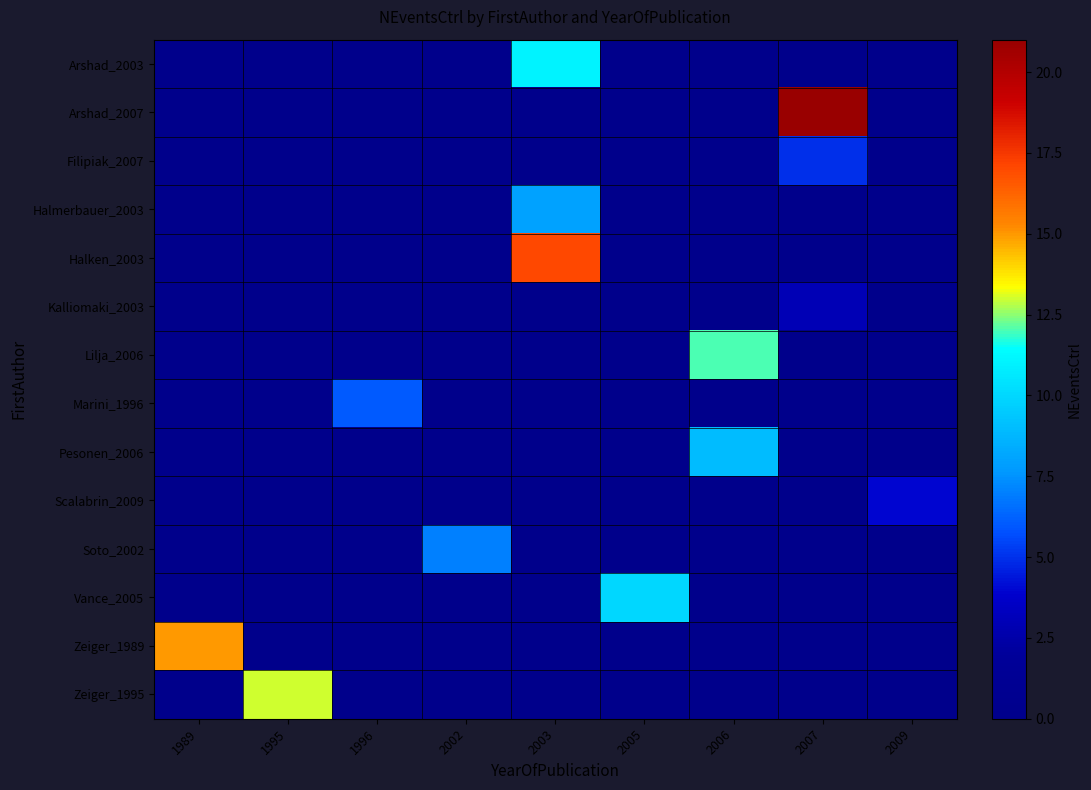

Reading left to right, what are all the values shown in this chart?

Arshad_2003: 1989=0	1995=0	1996=0	2002=0	2003=11	2005=0	2006=0	2007=0	2009=0
Arshad_2007: 1989=0	1995=0	1996=0	2002=0	2003=0	2005=0	2006=0	2007=21	2009=0
Filipiak_2007: 1989=0	1995=0	1996=0	2002=0	2003=0	2005=0	2006=0	2007=5	2009=0
Halmerbauer_2003: 1989=0	1995=0	1996=0	2002=0	2003=8	2005=0	2006=0	2007=0	2009=0
Halken_2003: 1989=0	1995=0	1996=0	2002=0	2003=17	2005=0	2006=0	2007=0	2009=0
Kalliomaki_2003: 1989=0	1995=0	1996=0	2002=0	2003=0	2005=0	2006=0	2007=3	2009=0
Lilja_2006: 1989=0	1995=0	1996=0	2002=0	2003=0	2005=0	2006=12	2007=0	2009=0
Marini_1996: 1989=0	1995=0	1996=6	2002=0	2003=0	2005=0	2006=0	2007=0	2009=0
Pesonen_2006: 1989=0	1995=0	1996=0	2002=0	2003=0	2005=0	2006=9	2007=0	2009=0
Scalabrin_2009: 1989=0	1995=0	1996=0	2002=0	2003=0	2005=0	2006=0	2007=0	2009=4
Soto_2002: 1989=0	1995=0	1996=0	2002=7	2003=0	2005=0	2006=0	2007=0	2009=0
Vance_2005: 1989=0	1995=0	1996=0	2002=0	2003=0	2005=10	2006=0	2007=0	2009=0
Zeiger_1989: 1989=15	1995=0	1996=0	2002=0	2003=0	2005=0	2006=0	2007=0	2009=0
Zeiger_1995: 1989=0	1995=13	1996=0	2002=0	2003=0	2005=0	2006=0	2007=0	2009=0